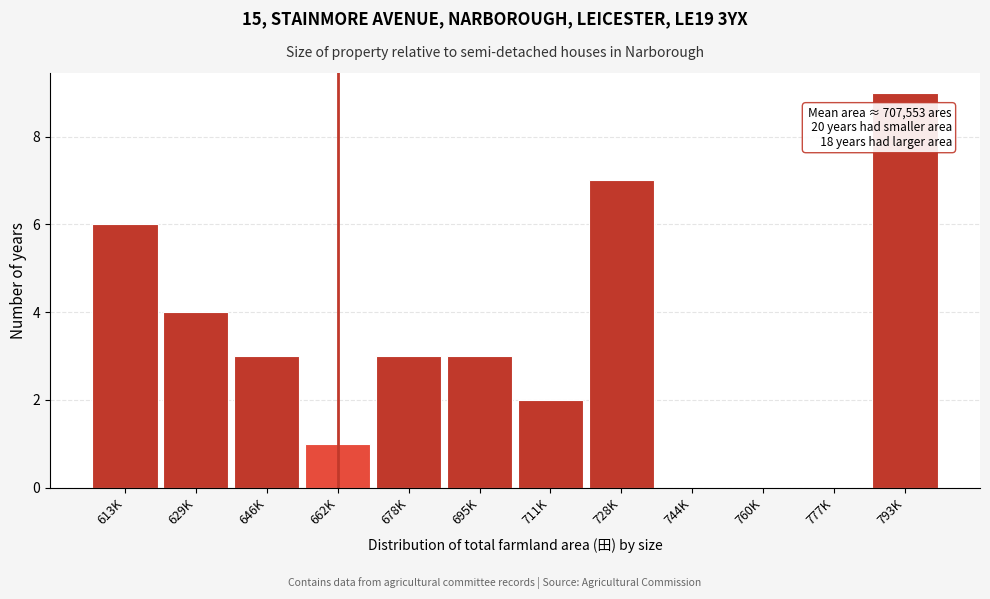

Reading right to left, transcribe all the data shown in this chart.

793K=9	777K=0	760K=0	744K=0	728K=7	711K=2	695K=3	678K=3	662K=1	646K=3	629K=4	613K=6